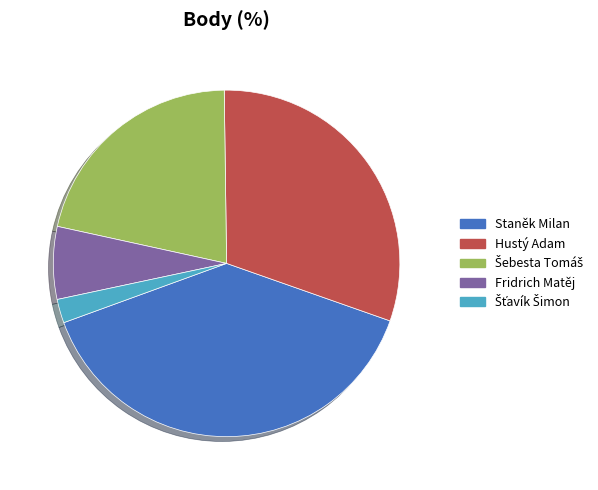

True or false: Hustý Adam accounts for 40% of the total.

False